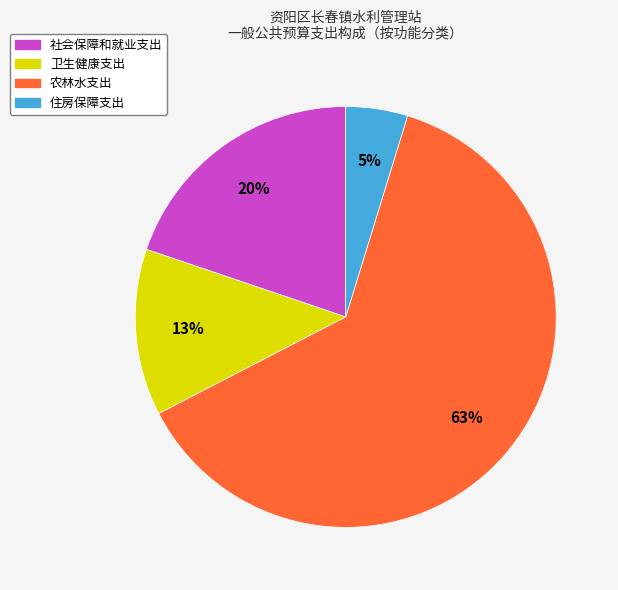

To the nearest percent, what is the combined percentage of 卫生健康支出 and 社会保障和就业支出?

33%